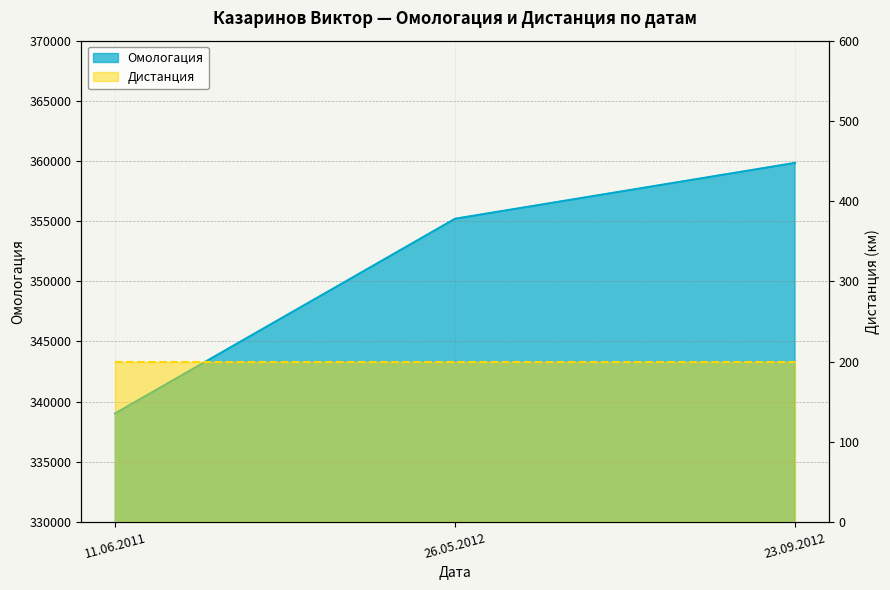

What is the difference between the values at 26.05.2012 and 23.09.2012?

4640